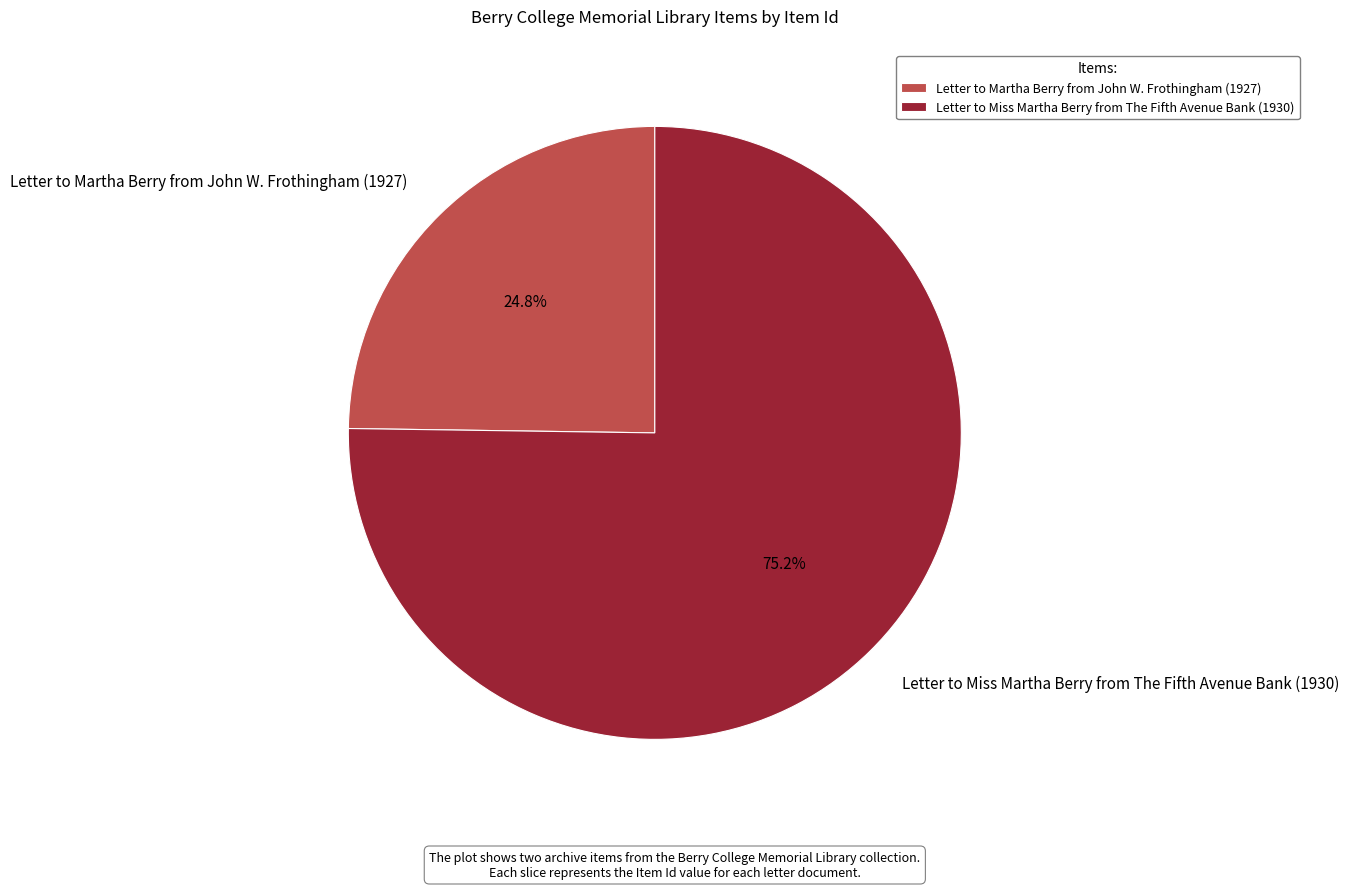

To the nearest percent, what percentage of the pie is Letter to Martha Berry from John W. Frothingham (1927)?

25%